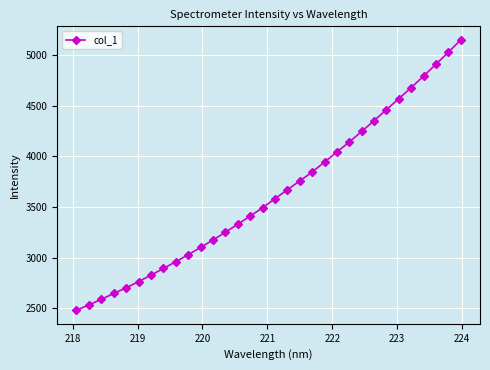

Reading right to left, transcribe all the data shown in this chart.

5149.8	5027.9	4909.7	4792.8	4678.5	4569.5	4460.6	4351.6	4245.6	4141.3	4042.1	3942.7	3844.0	3756.1	3669.1	3580.8	3491.3	3408.7	3328.8	3249.6	3172.6	3099.0	3027.6	2958.2	2891.5	2825.6	2761.8	2700.9	2644.5	2586.7	2532.1	2478.7